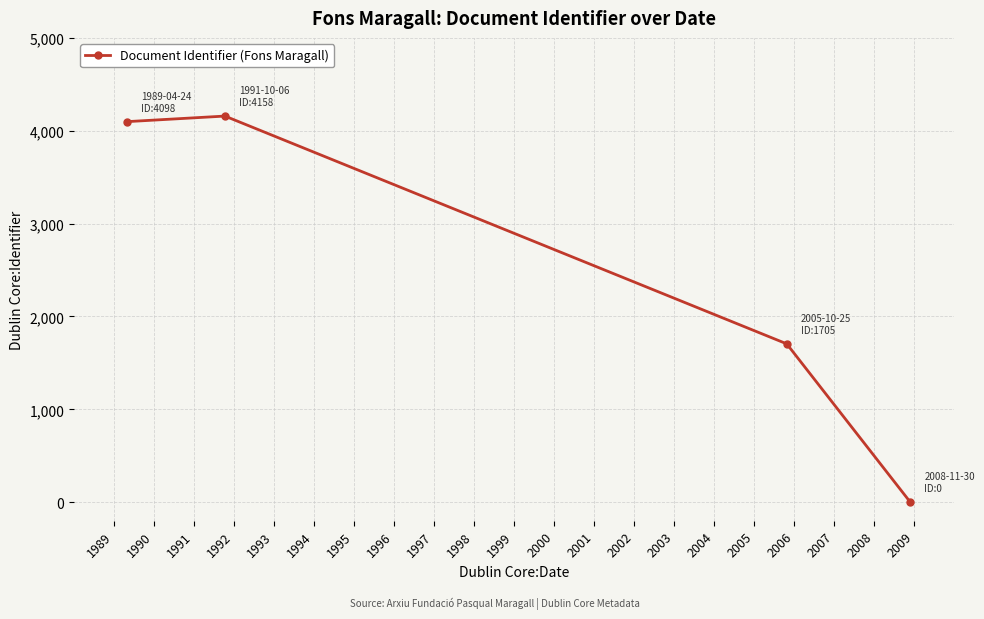

How many points are higher than both their immediate neighbors (excluding endpoints)?

1